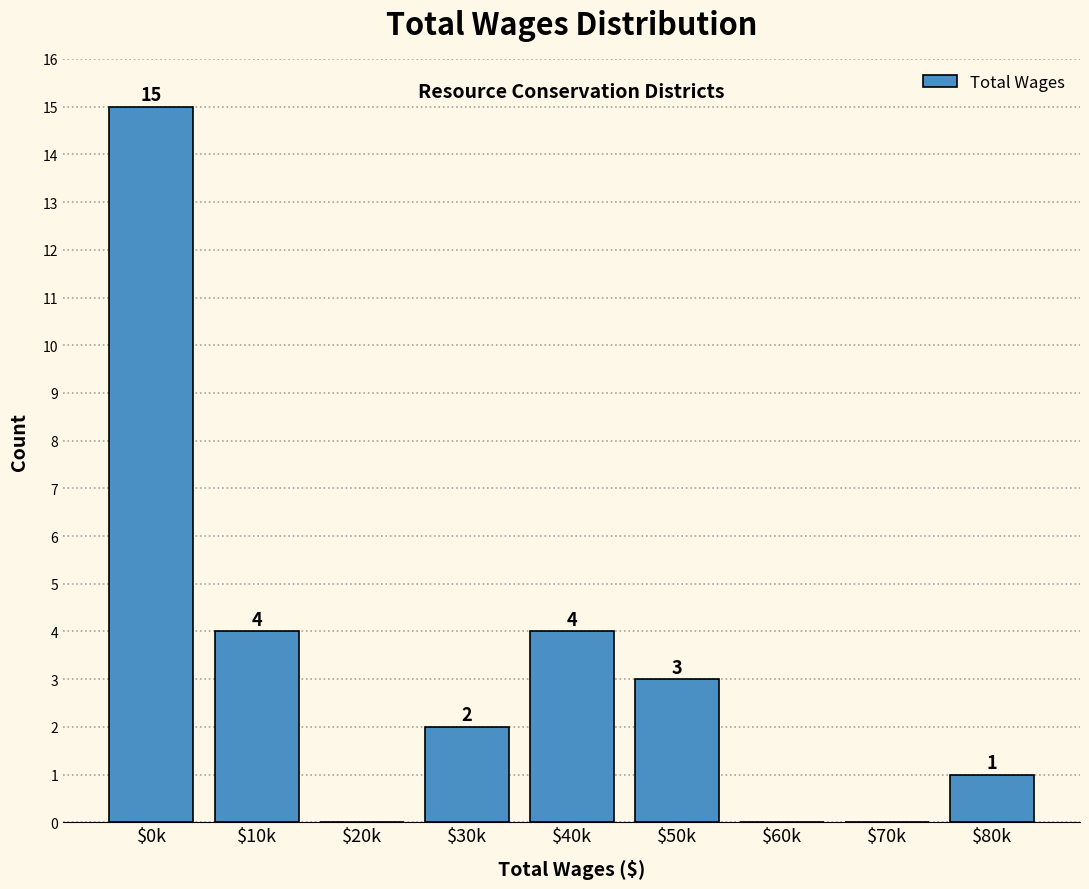

The chart shows a value of -7 at $70k. True or false?

False